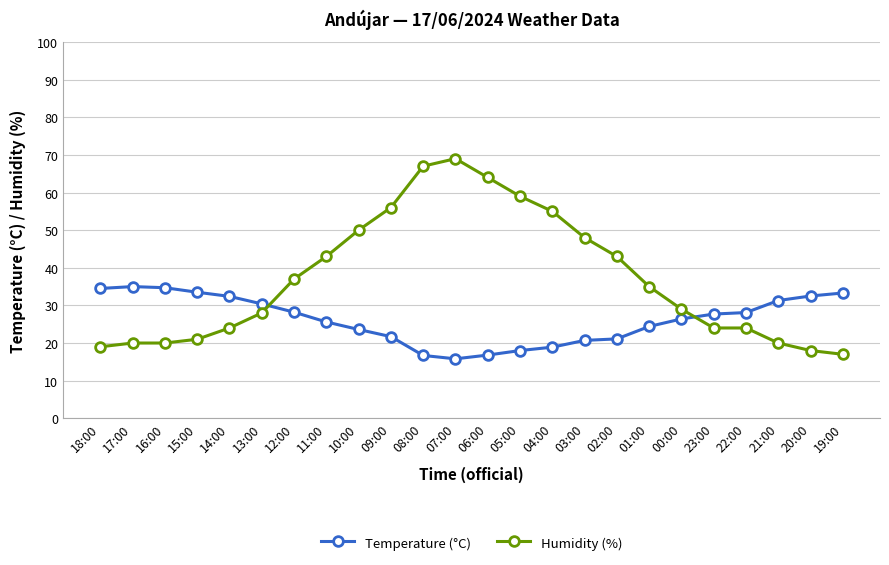

The value of Temperature (°C) at 02:00 is 14.7. True or false?

False